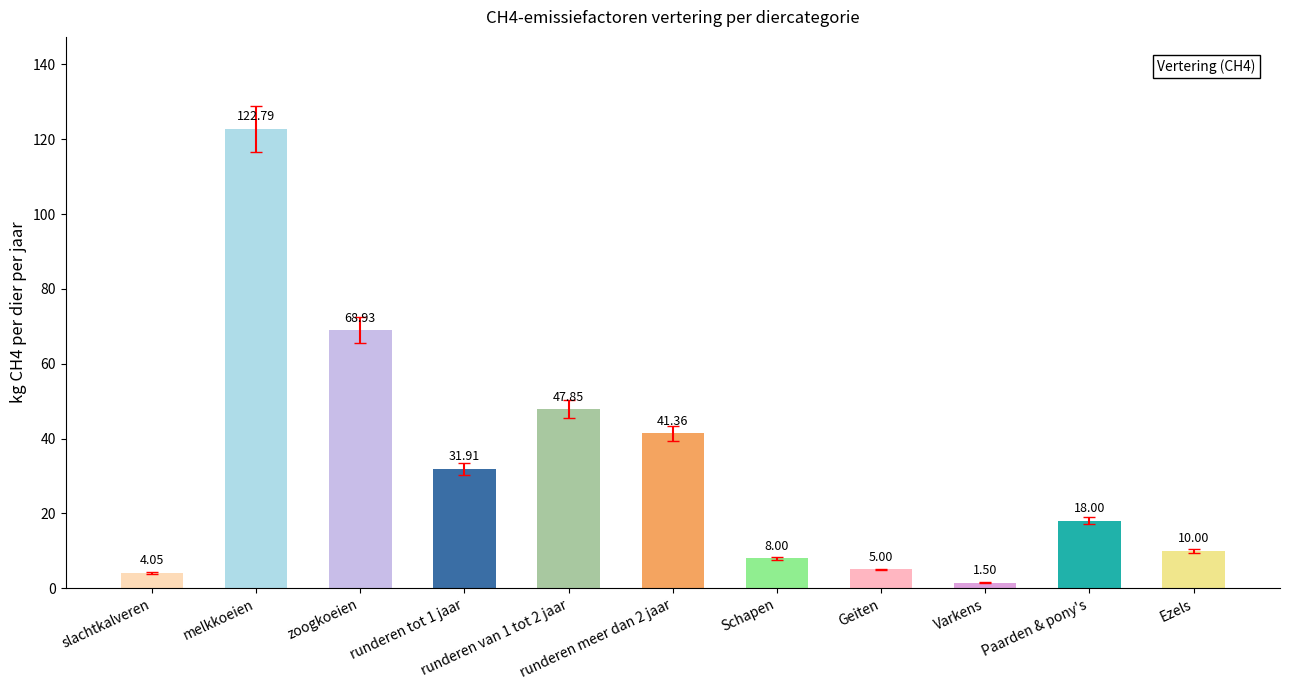

What is the difference between the maximum and minimum values?

121.3